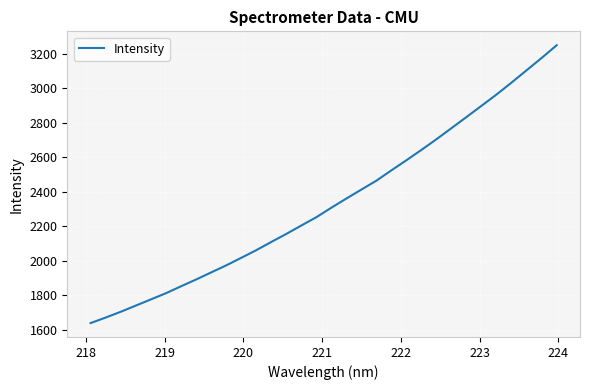

What is the minimum value shown in the chart?

1638.5